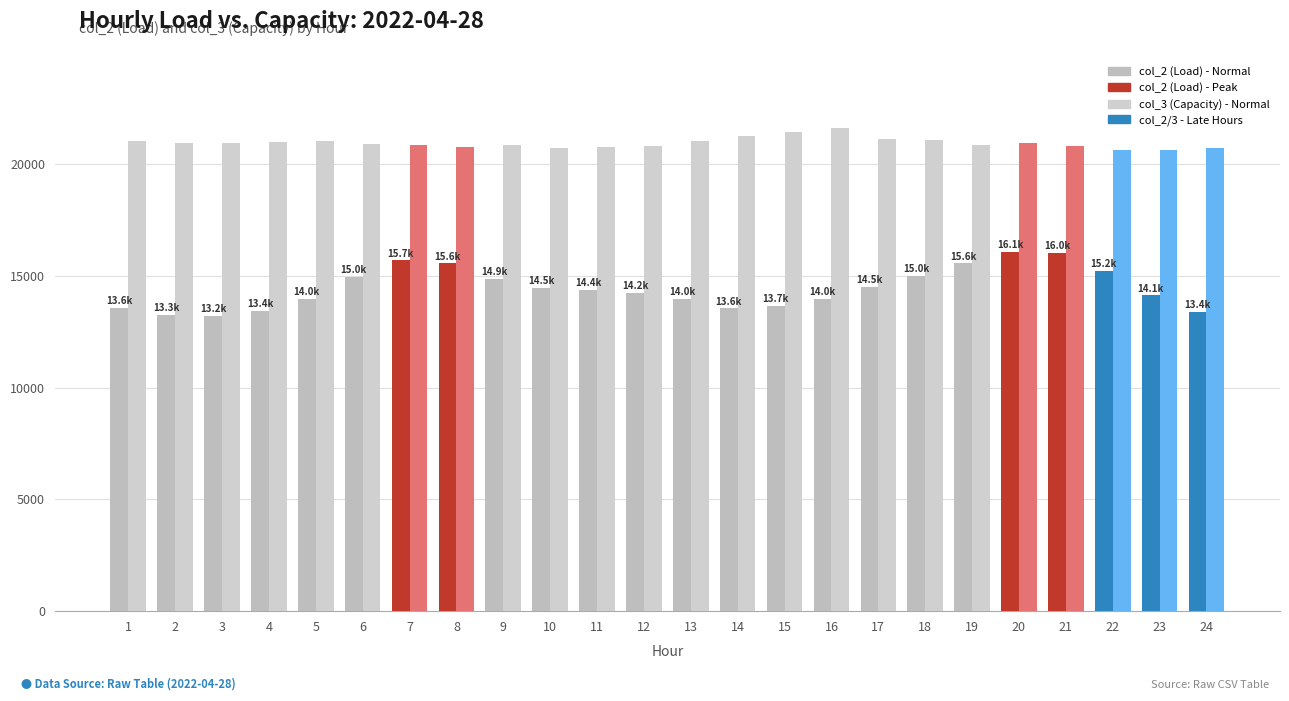

How many distinct data groups are displayed?

2